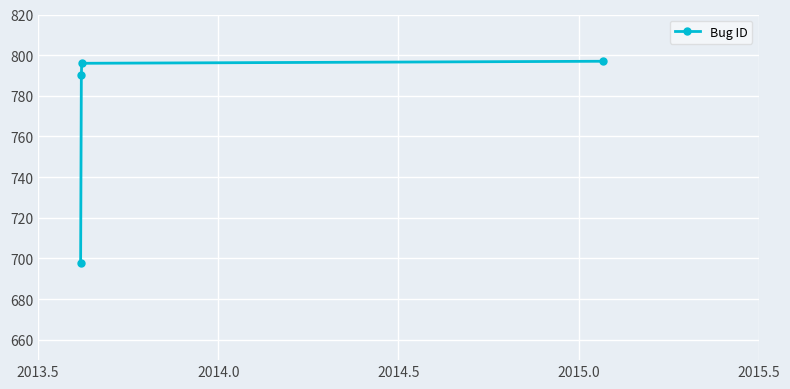

What is the difference between the second highest and minimum values?

98